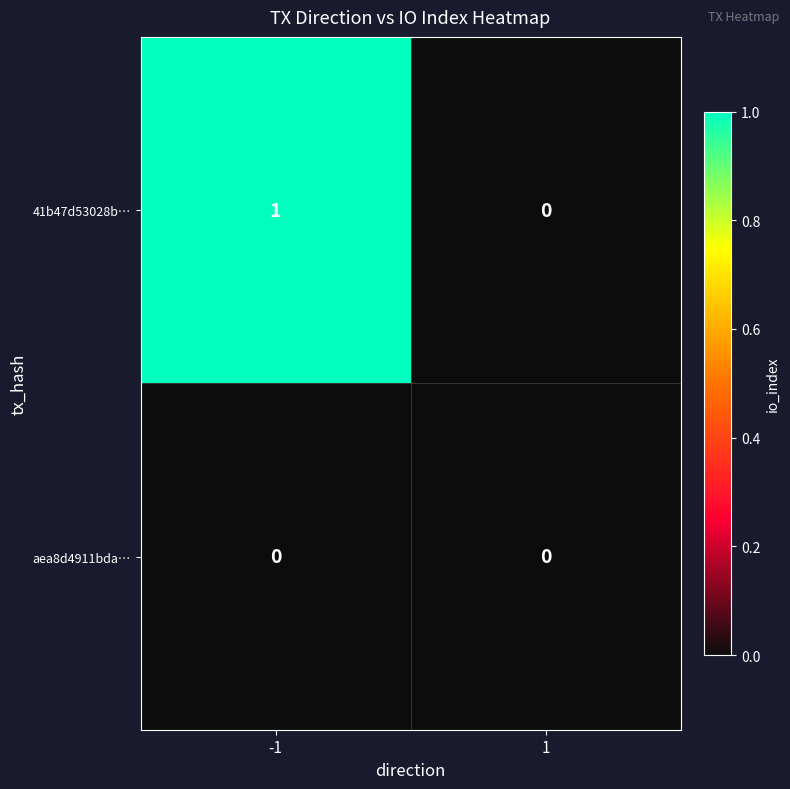

List the series in order of their overall mean, lowest first.

aea8d4911bda…, 41b47d53028b…